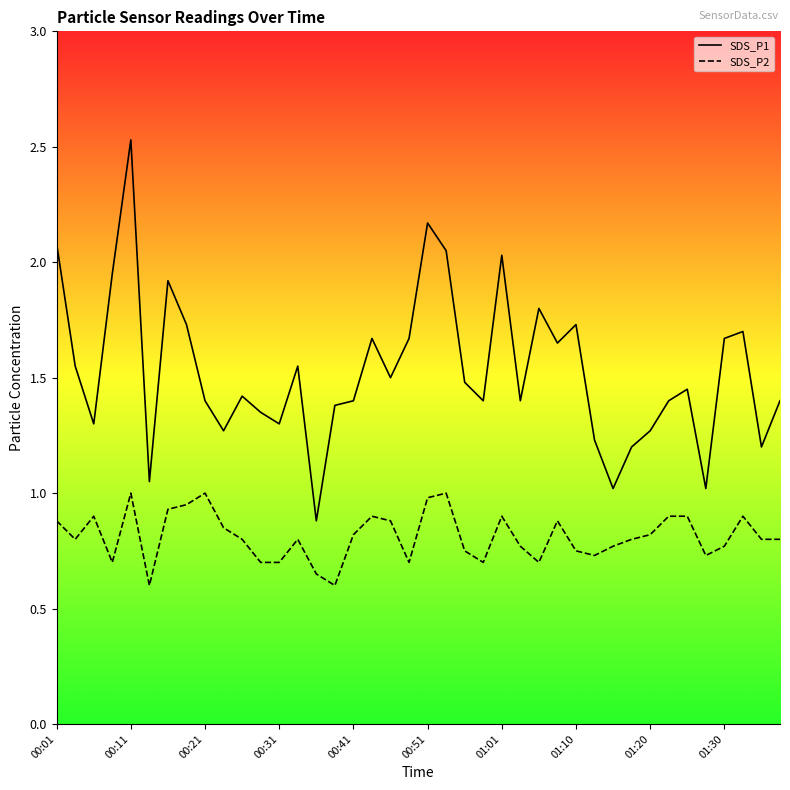

How many lines are shown in the chart?

2